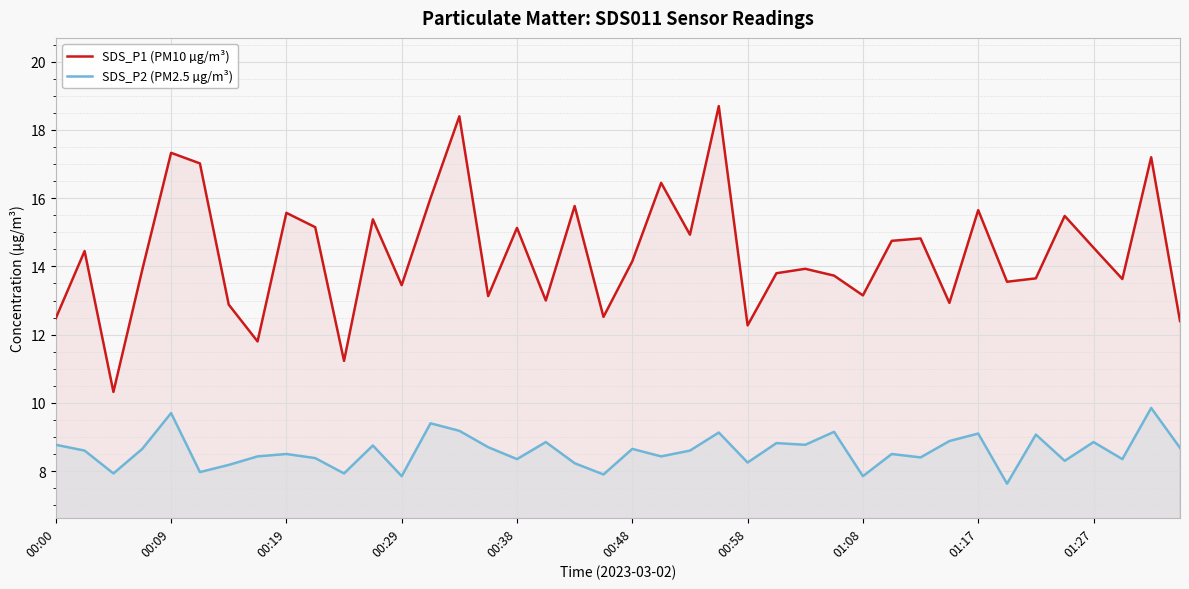

Which series has the largest total across all categories?

SDS_P1 (PM10 µg/m³)